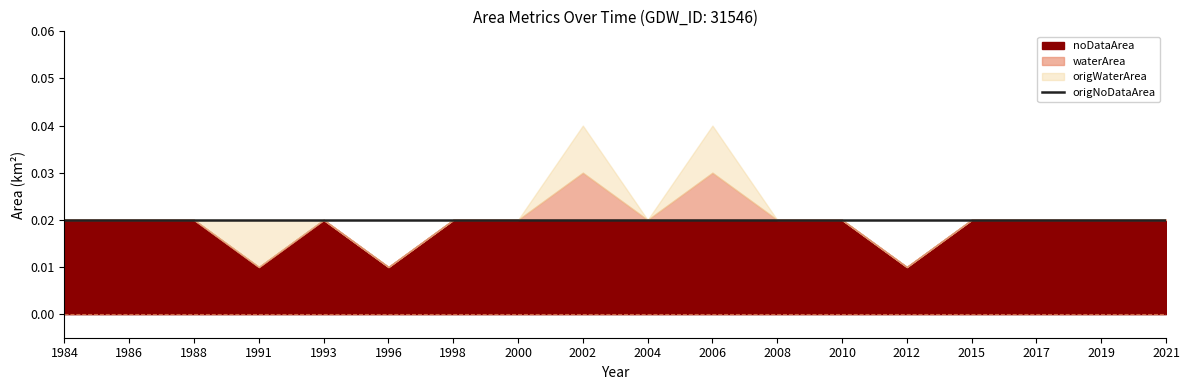

Between 2019 and 1984, which is larger?

2019